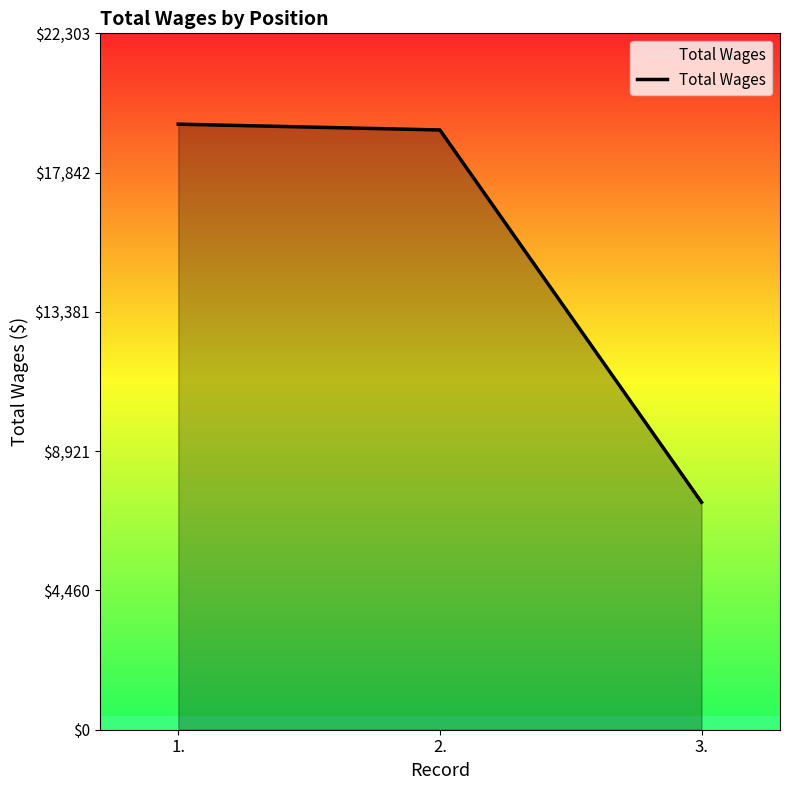

The chart shows a value of 19394 at 1.. True or false?

True